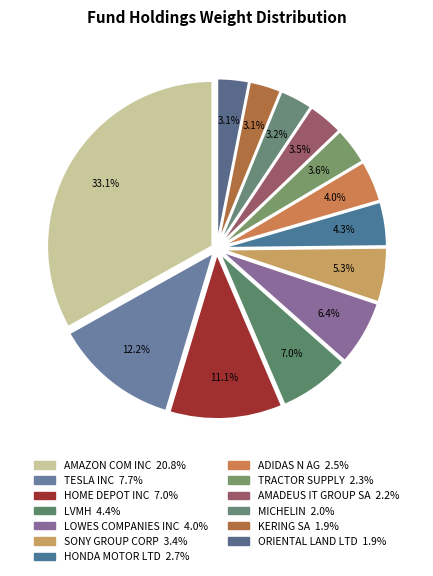

To the nearest percent, what portion does HOME DEPOT INC represent?

11%